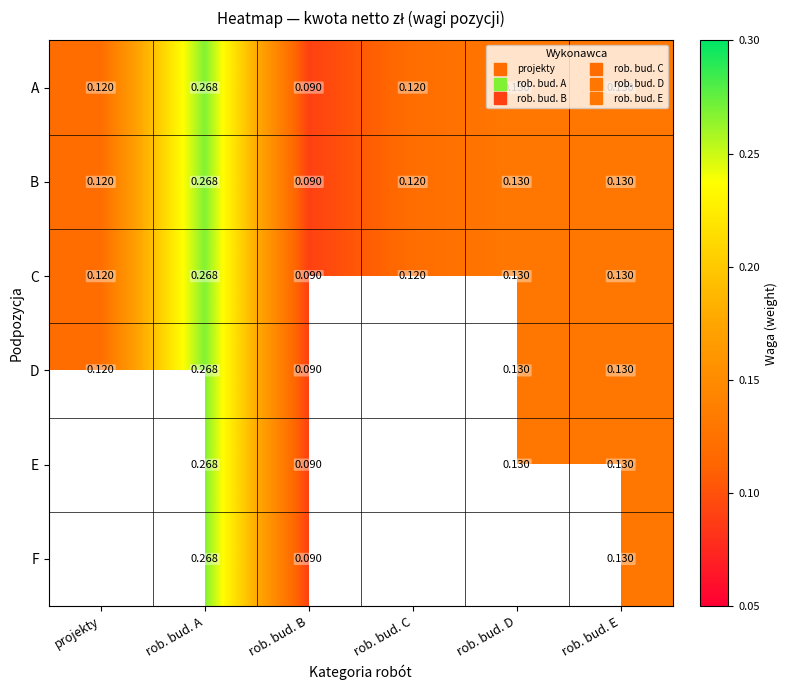

Rank the series by their maximum value, from highest to lowest.

A, B, C, D, E, F